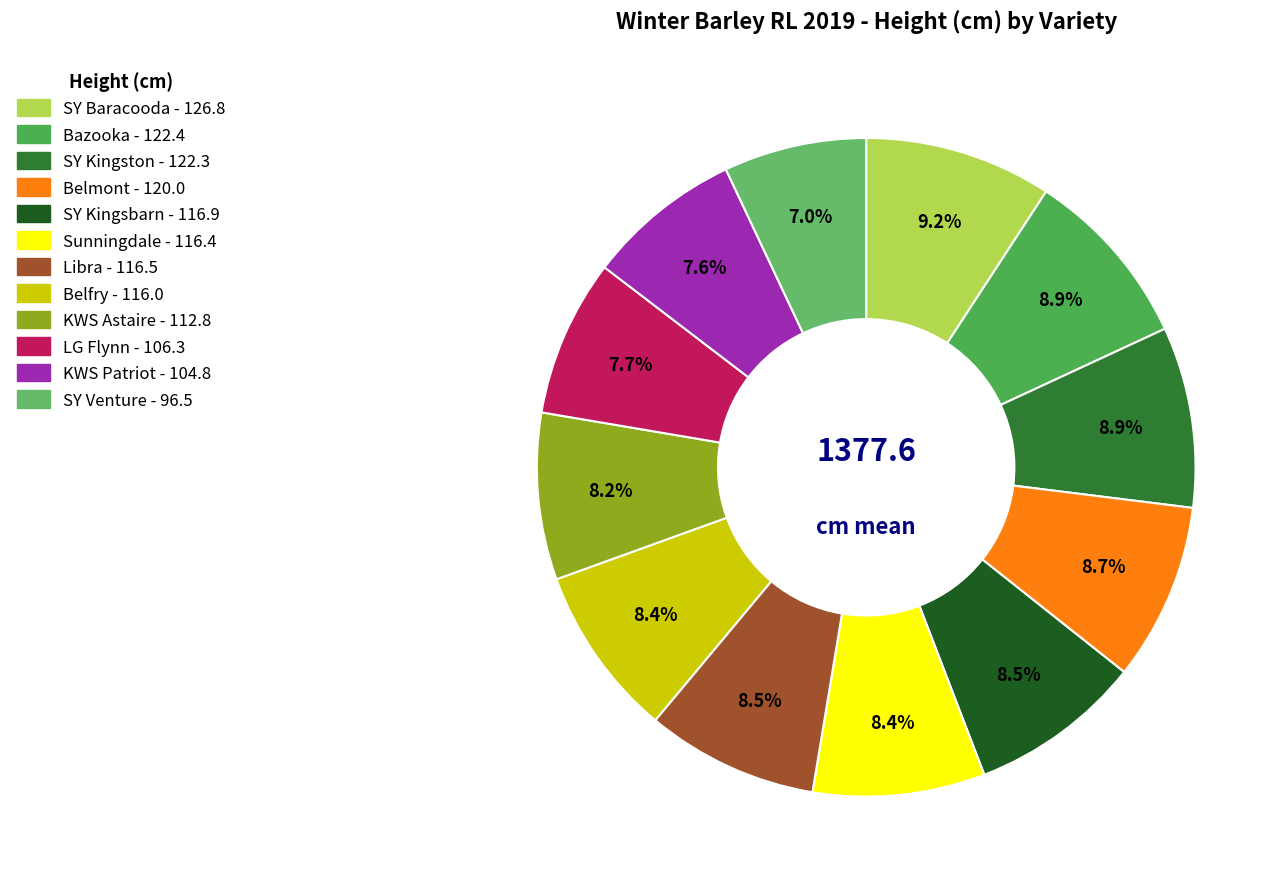

Which category has the smallest portion of the pie?

SY Venture